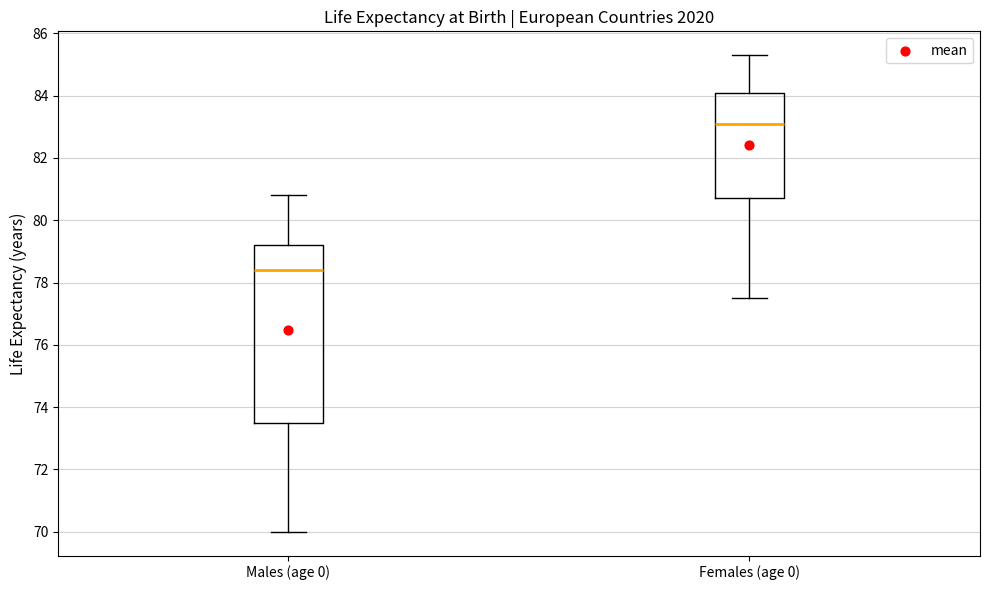

Where does the lower whisker of the box for Males (age 0) end on the y-axis? The values are not printed on the chart, so give them approximately, as read against the axis.

70.0